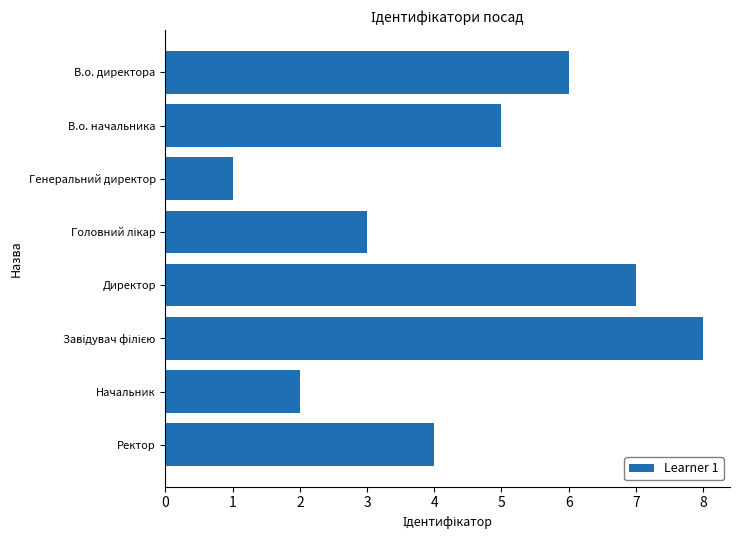

Is it true that the value at В.о. начальника is 5?

True